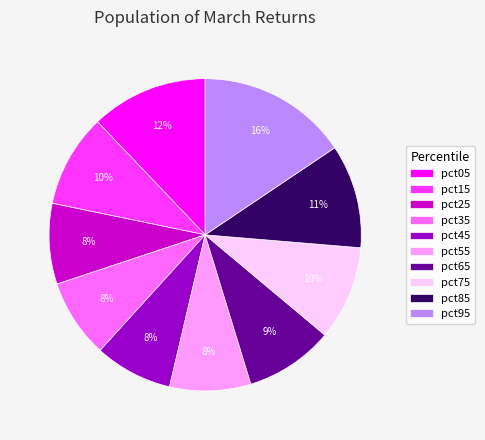

To the nearest percent, what is the average slice percentage?

10%